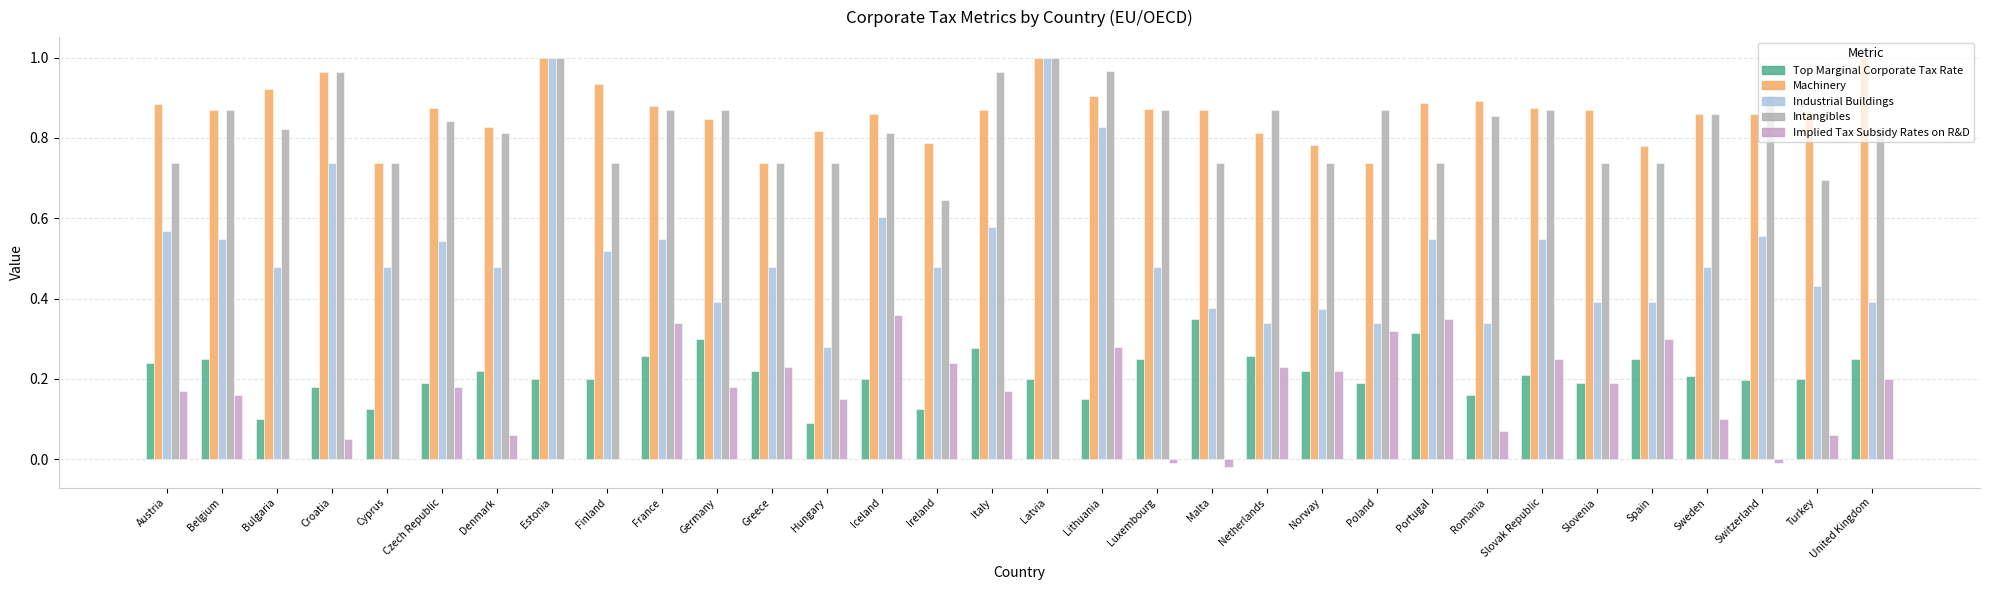

At which label is Machinery closest to 0?

Cyprus